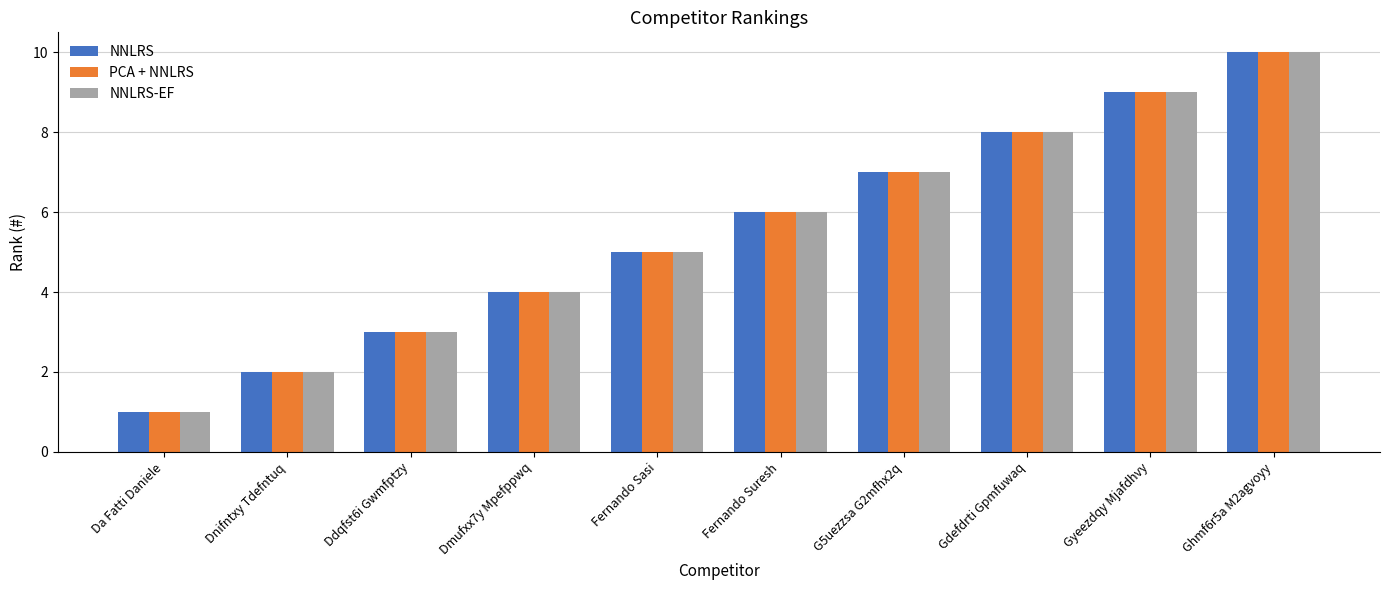

What is the sum of the PCA + NNLRS values at Dmufxx7y Mpefppwq and Fernando Suresh?

10